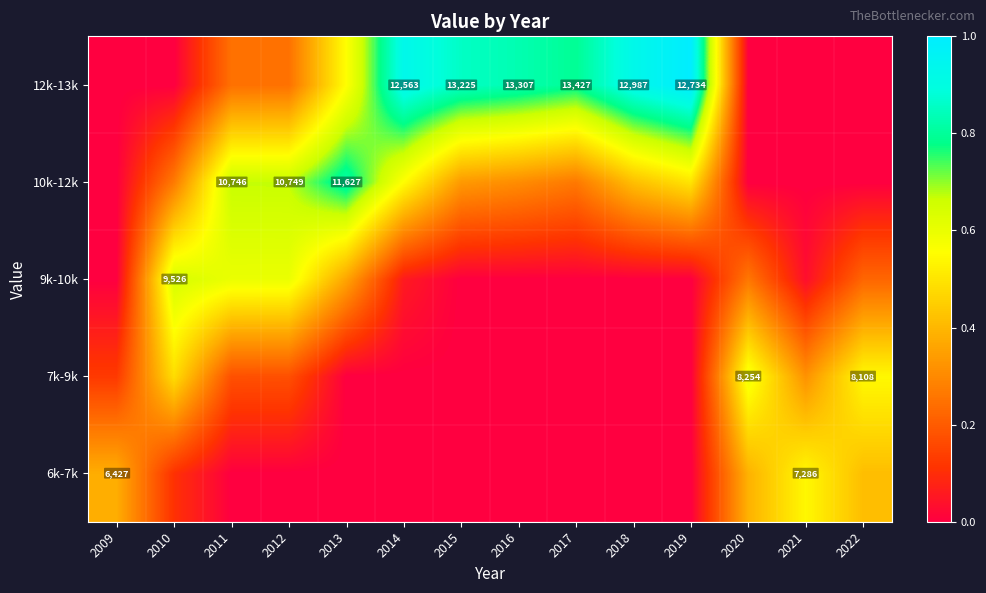

Rank the categories by 9k-10k value from highest to lowest.

2010, 2011, 2012, 2013, 2020, 2022, 2014, 2021, 2009, 2015, 2016, 2017, 2018, 2019